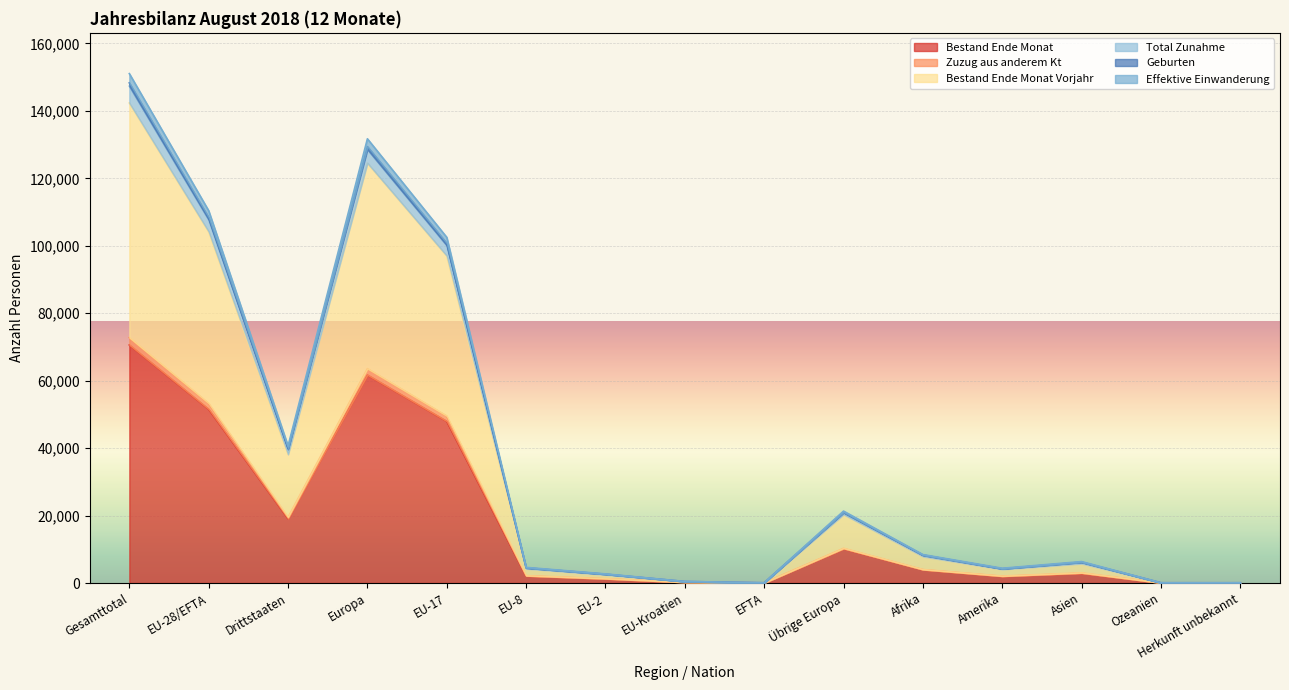

At which label is Effektive Einwanderung closest to 73712?

EU-17